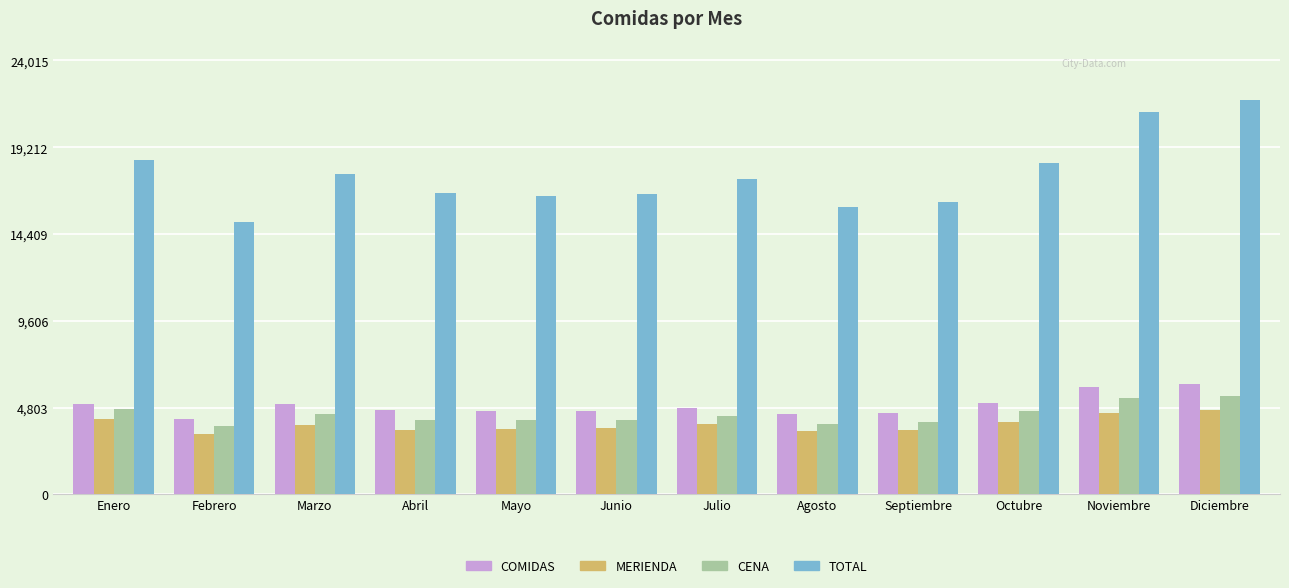

What are all the series names shown in the legend?

COMIDAS, MERIENDA, CENA, TOTAL